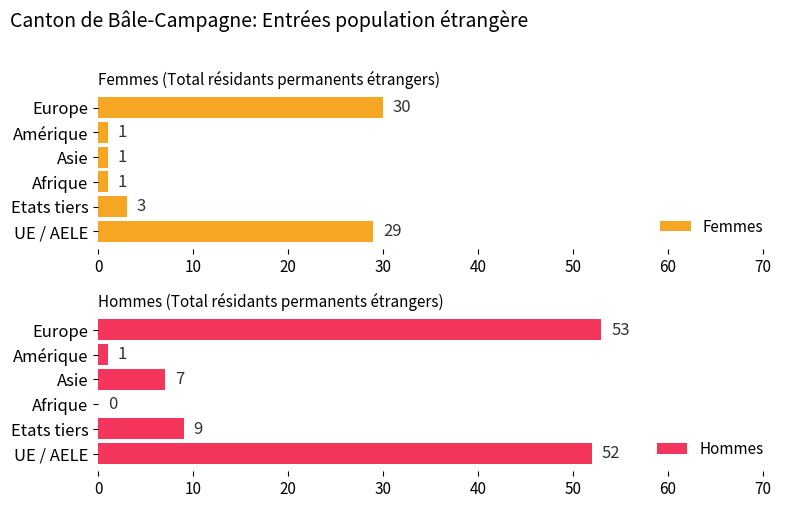

List the series in order of their peak value, highest first.

Hommes, Femmes